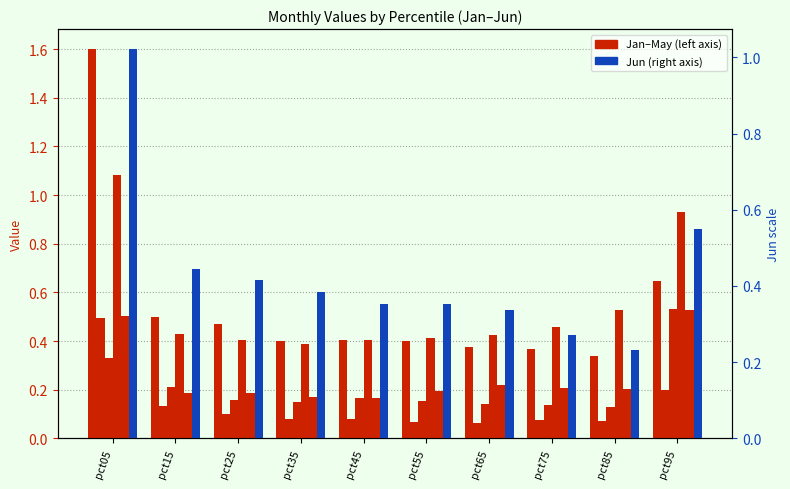

The value of Jan at pct55 is 0.2. True or false?

False